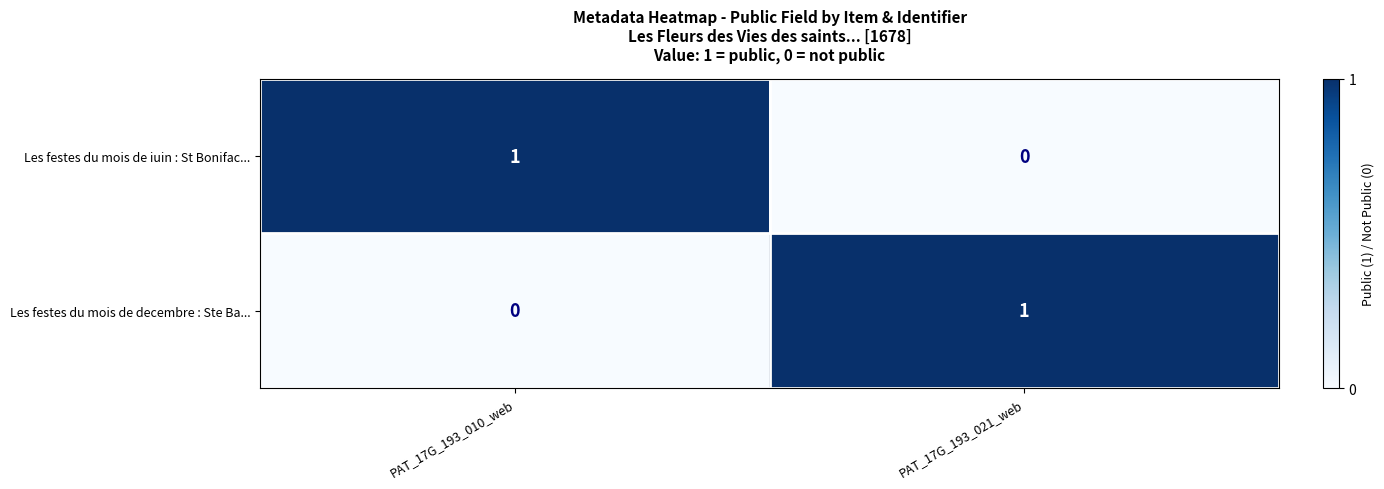

Is the value of Les festes du mois de iuin : St Bonifac... at PAT_17G_193_010_web greater than the value of Les festes du mois de decembre : Ste Ba... at PAT_17G_193_010_web?

Yes